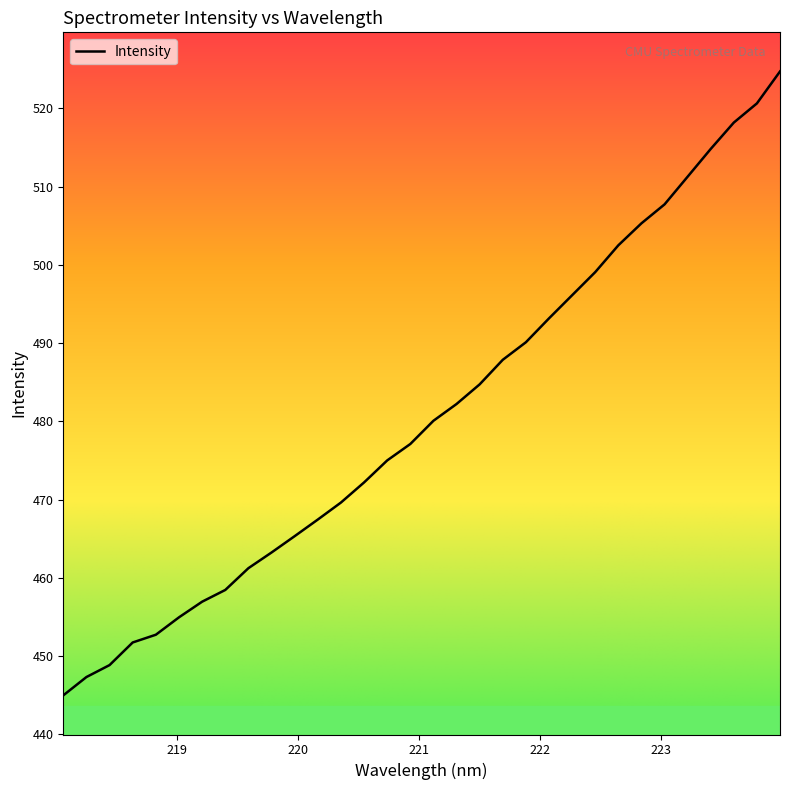

Does the chart have visible grid lines?

No